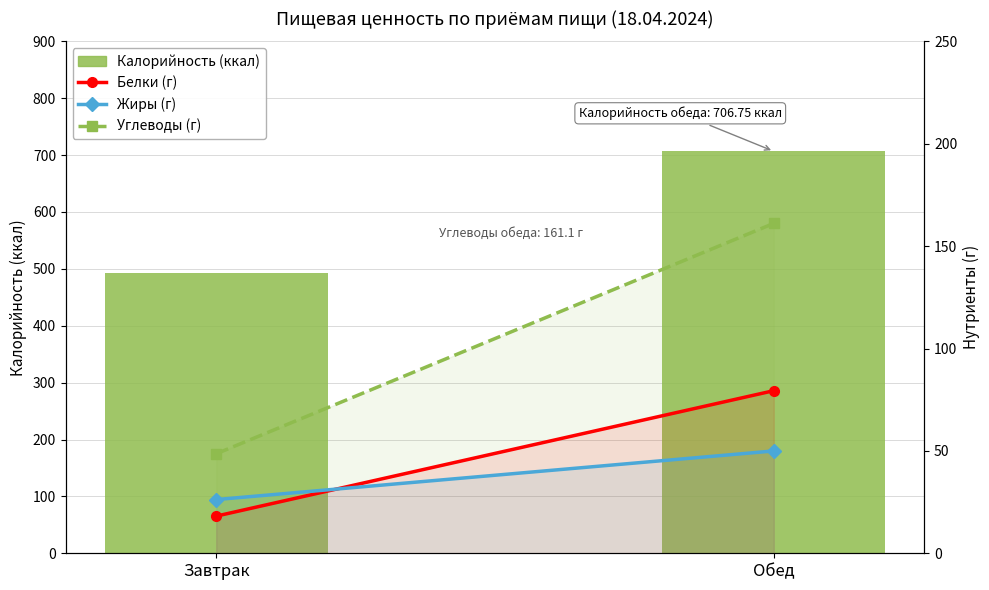

Reading left to right, list all the values displayed in this chart.

Калорийность (ккал): Завтрак=493.5	Обед=706.8
Белки (г): Завтрак=18.2	Обед=79.4
Жиры (г): Завтрак=26.2	Обед=50.0
Углеводы (г): Завтрак=48.6	Обед=161.1